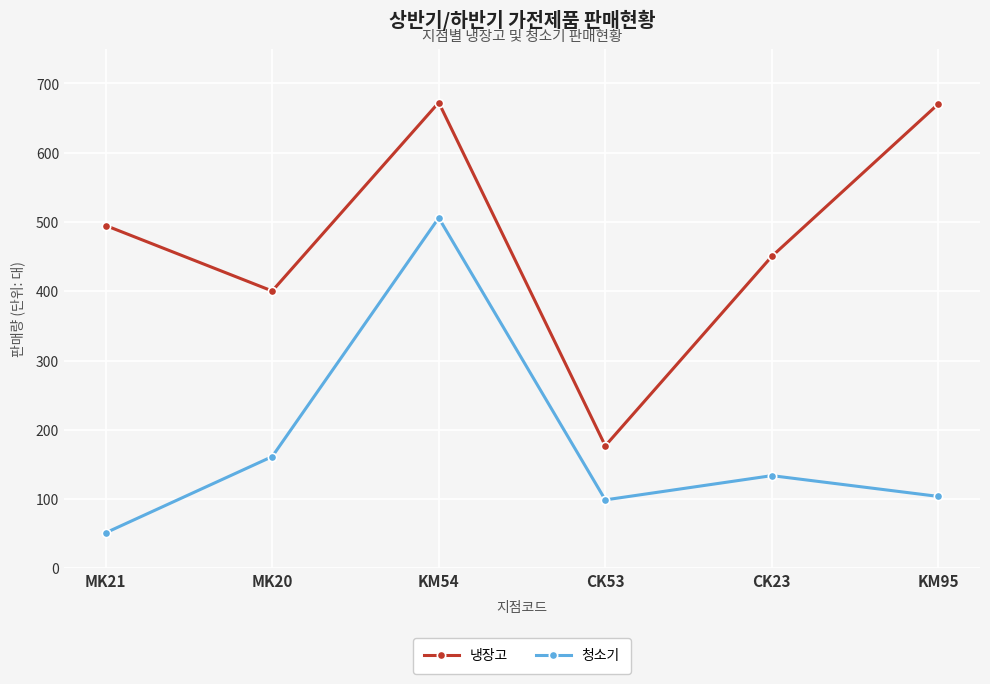

The value of 냉장고 at KM95 is 670.5. True or false?

True